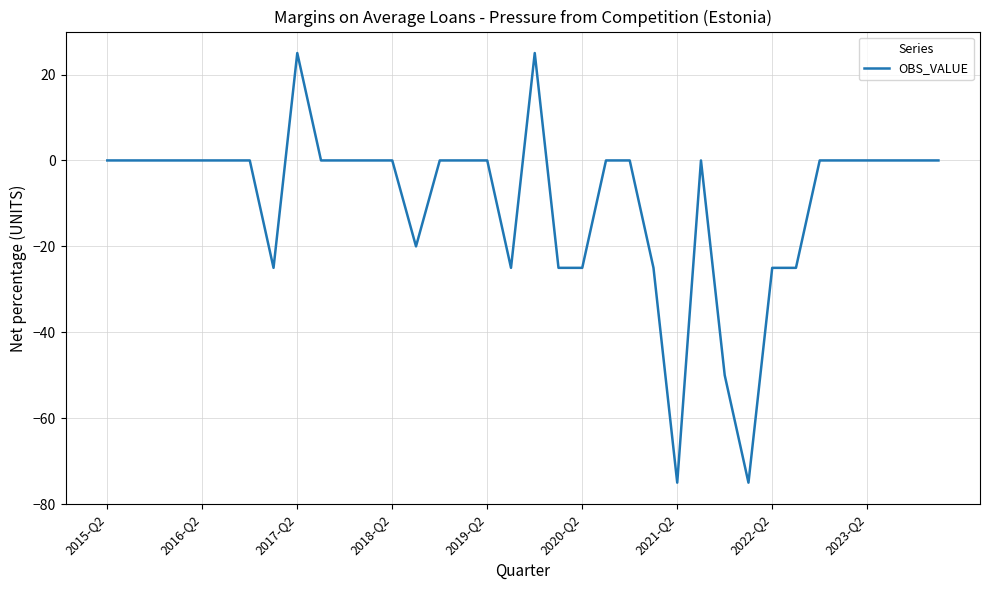

Reading left to right, list all the values displayed in this chart.

0	0	0	0	0	0	0	-25	25	0	0	0	0	-20	0	0	0	-25	25	-25	-25	0	0	-25	-75	0	-50	-75	-25	-25	0	0	0	0	0	0